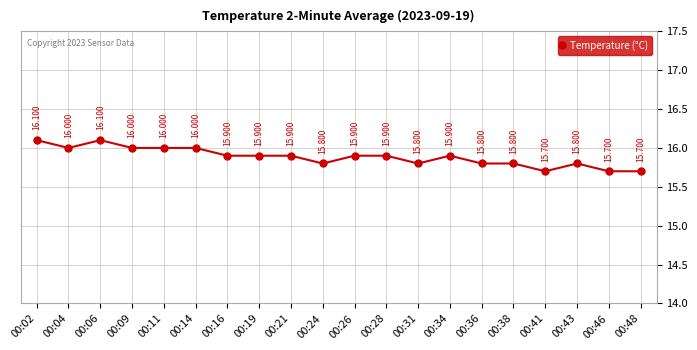

What is the greatest value displayed?

16.1